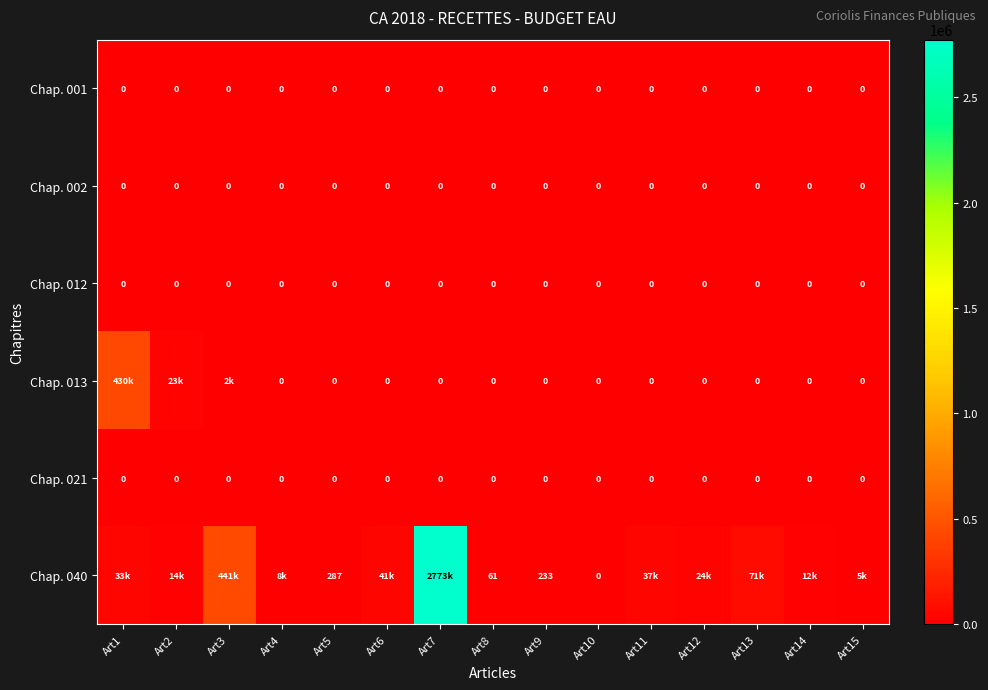

What is the difference between the highest and lowest values at Art1?

430493.4